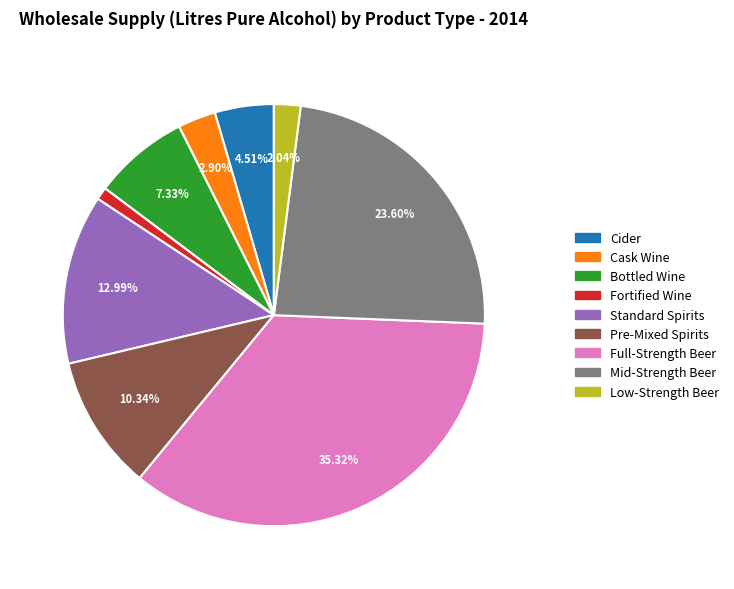

Does Cask Wine represent more than half of the total?

No